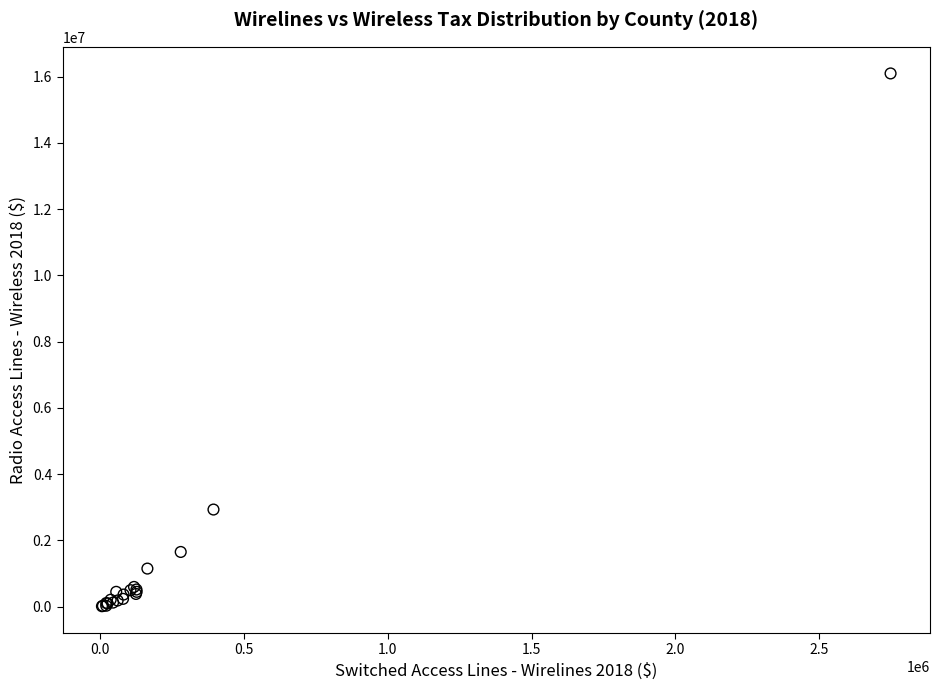

What Y value in the scatter plot is closest to 8053532?

2930215.4